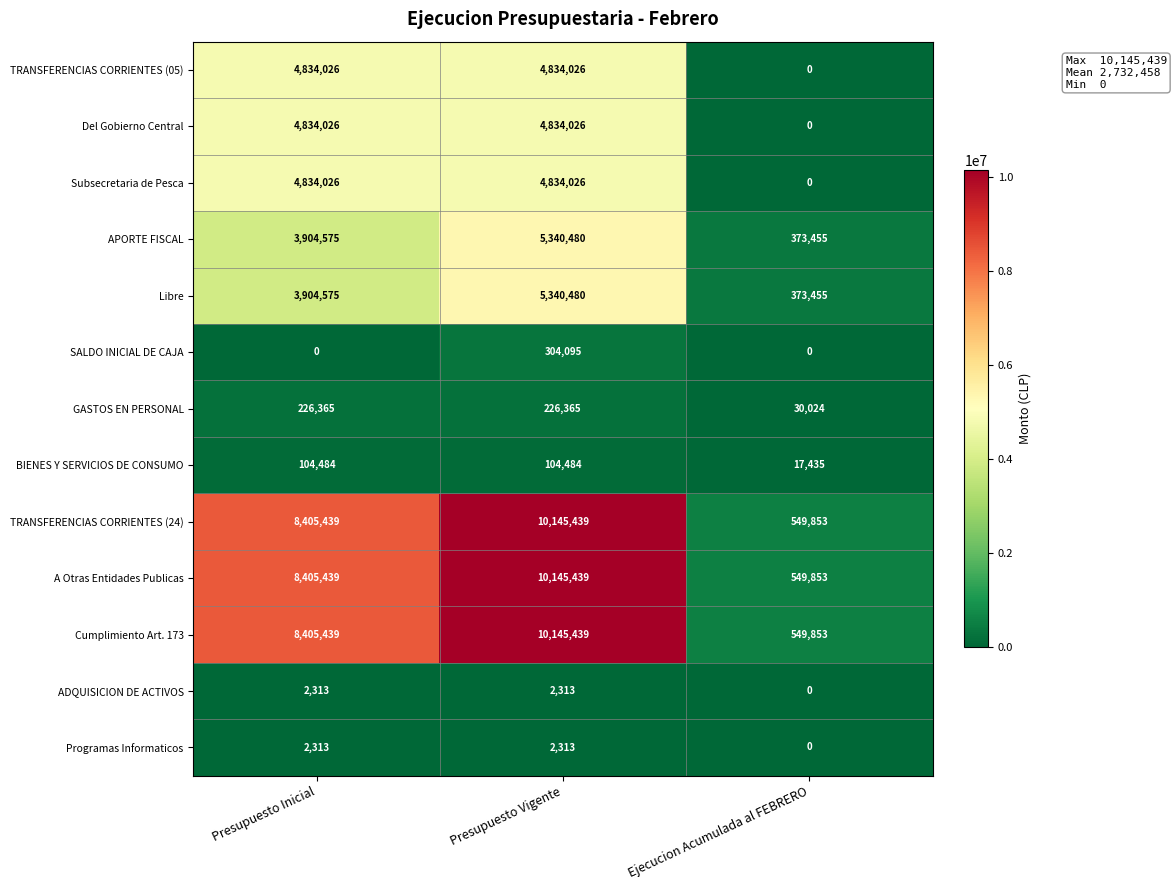

List the labels in order of Cumplimiento Art. 173 value, largest first.

Presupuesto Vigente, Presupuesto Inicial, Ejecucion Acumulada al FEBRERO